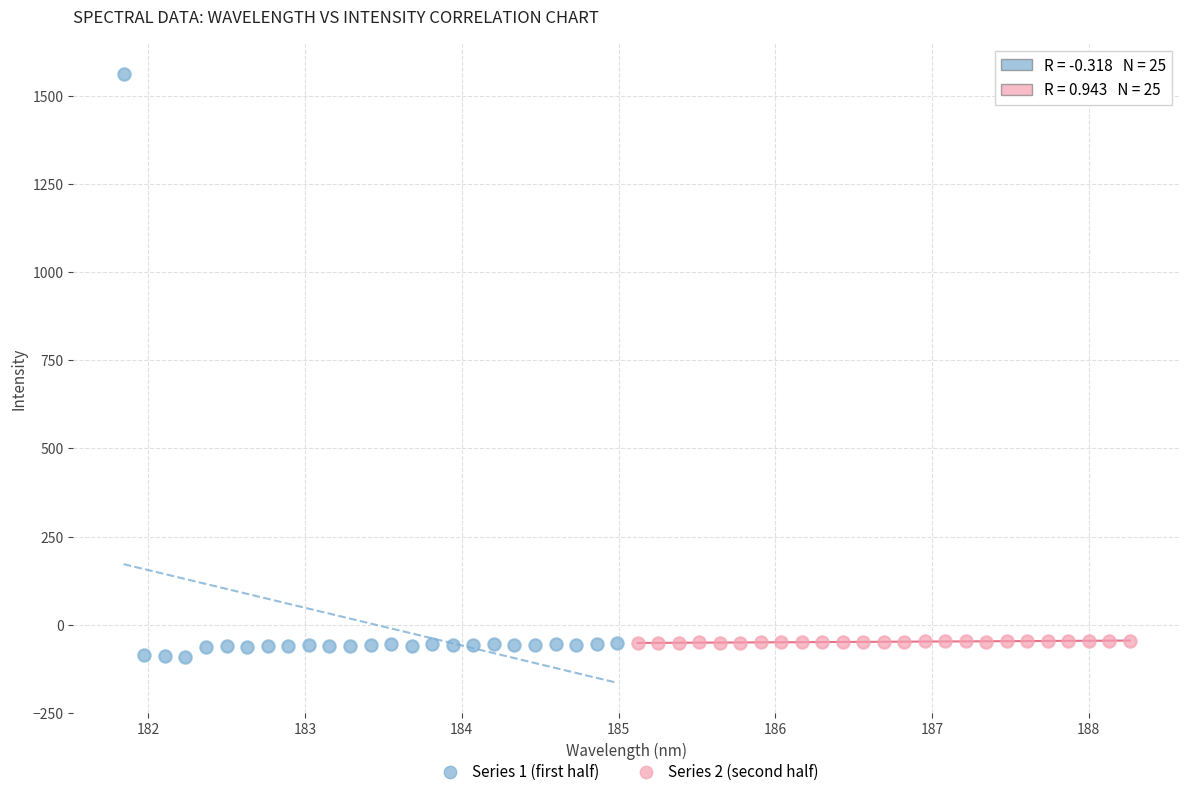

Which series reaches the maximum Y coordinate?

Series 1 (first half)